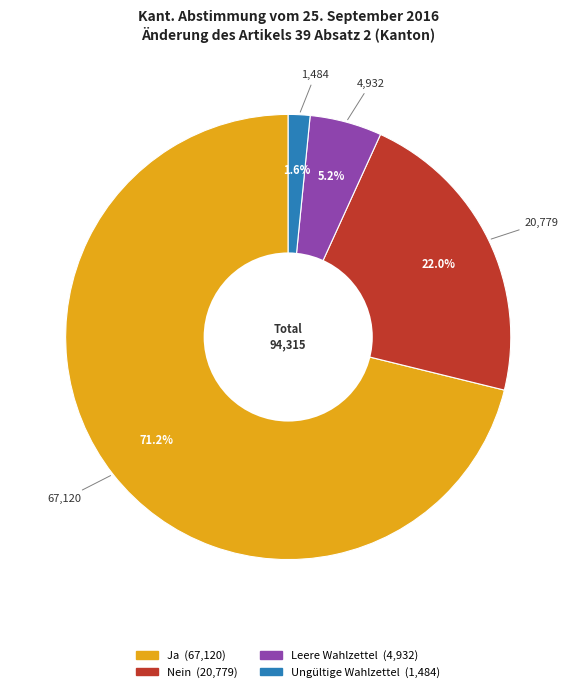

How many slices are in this pie chart?

4